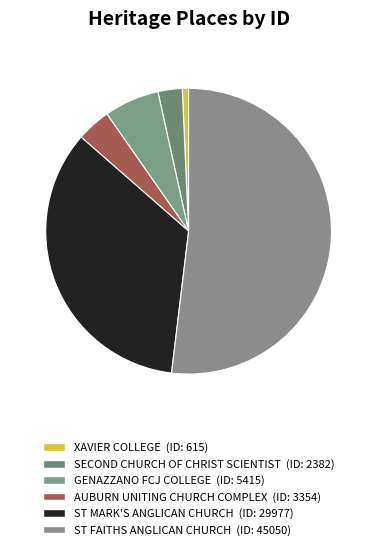

Is it true that ST FAITHS ANGLICAN CHURCH is 66% of the pie?

False